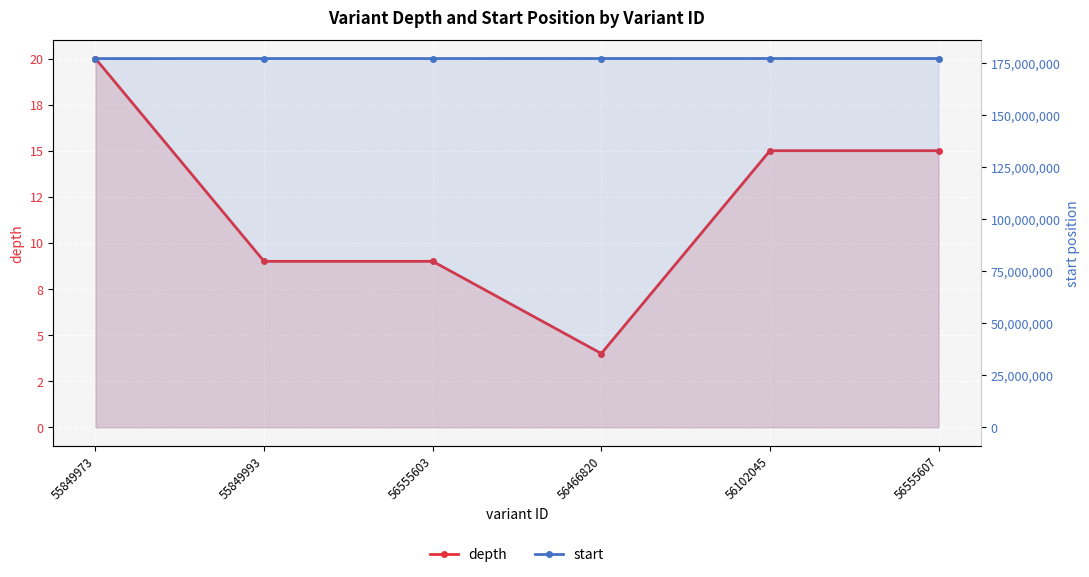

What is the difference between the maximum and minimum values in the depth series?

16